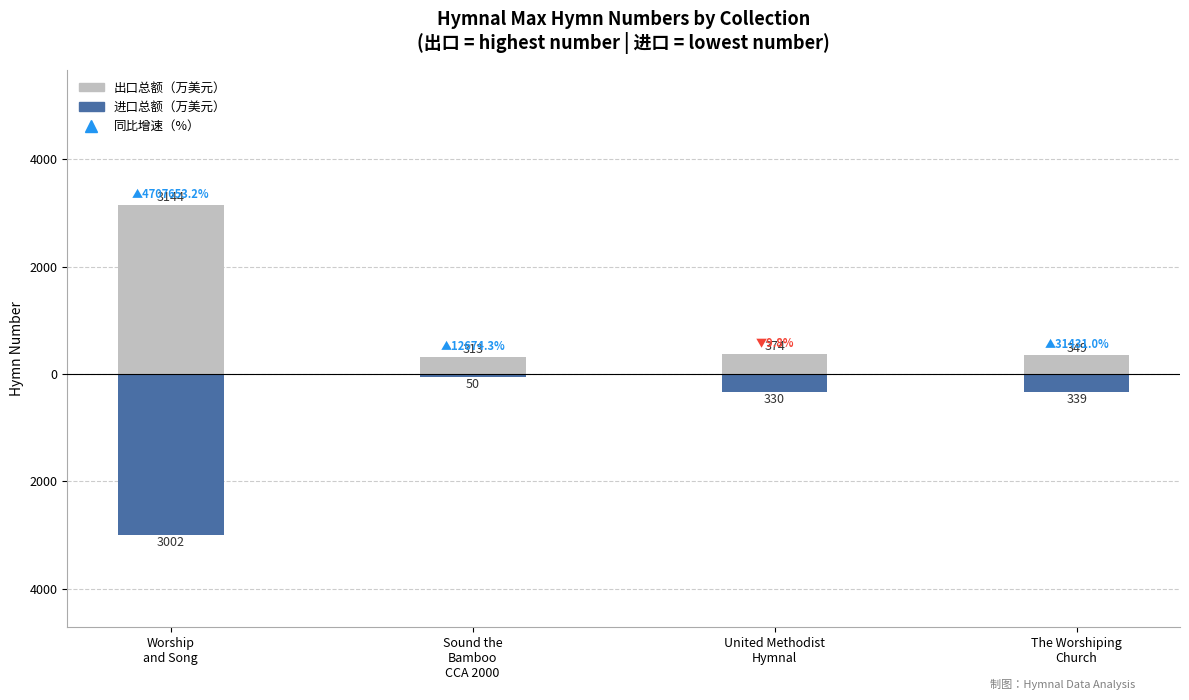

Is it true that 出口总额（万美元） equals 349 at The Worshiping
Church?

True